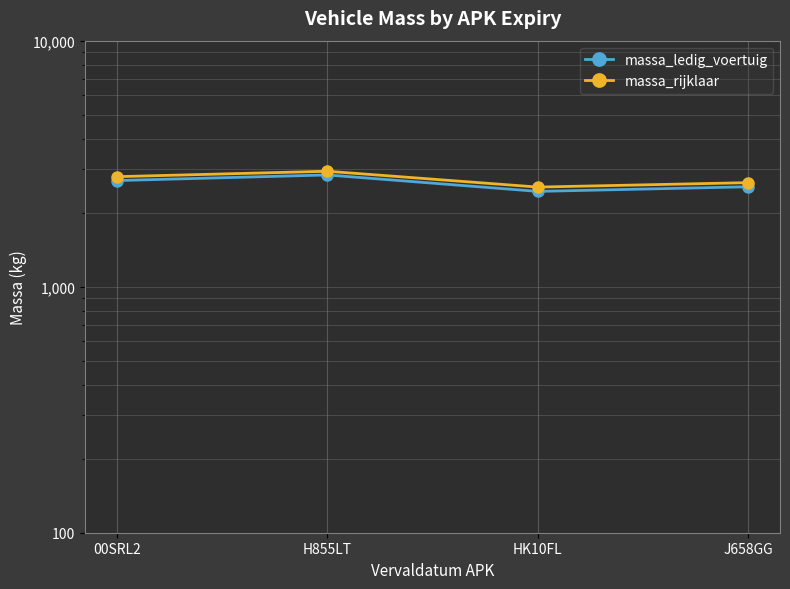

What is the average value of the massa_rijklaar series?

2734